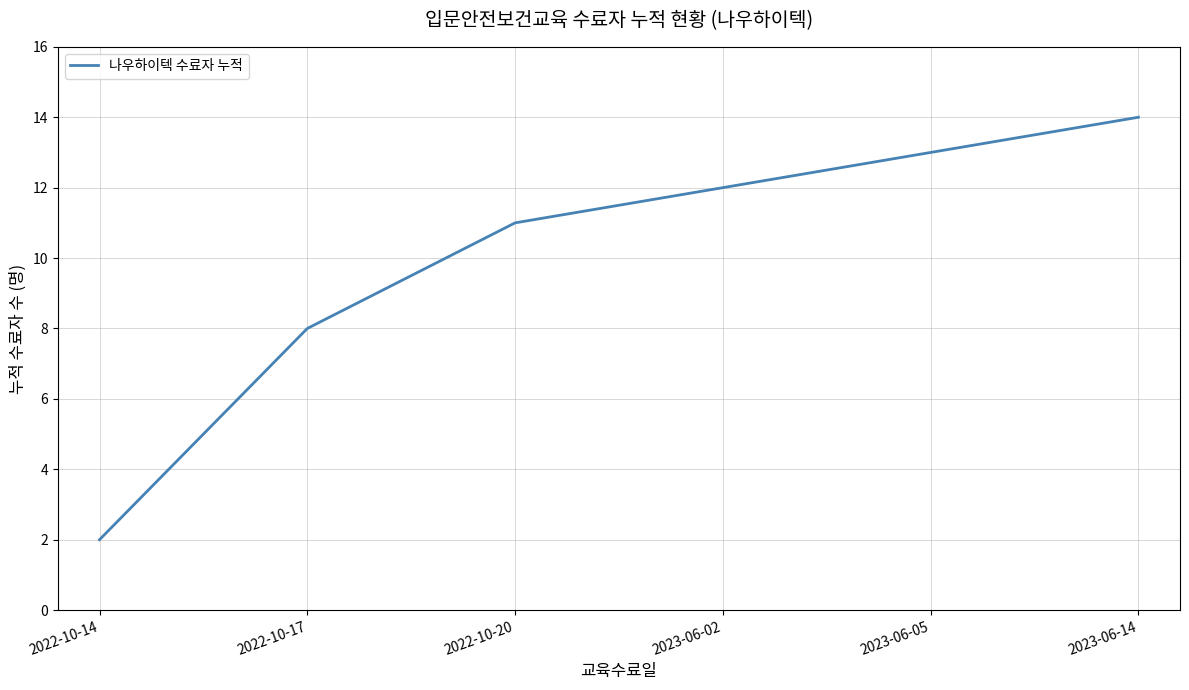

List the labels in order of value, smallest first.

2022-10-14, 2022-10-17, 2022-10-20, 2023-06-02, 2023-06-05, 2023-06-14